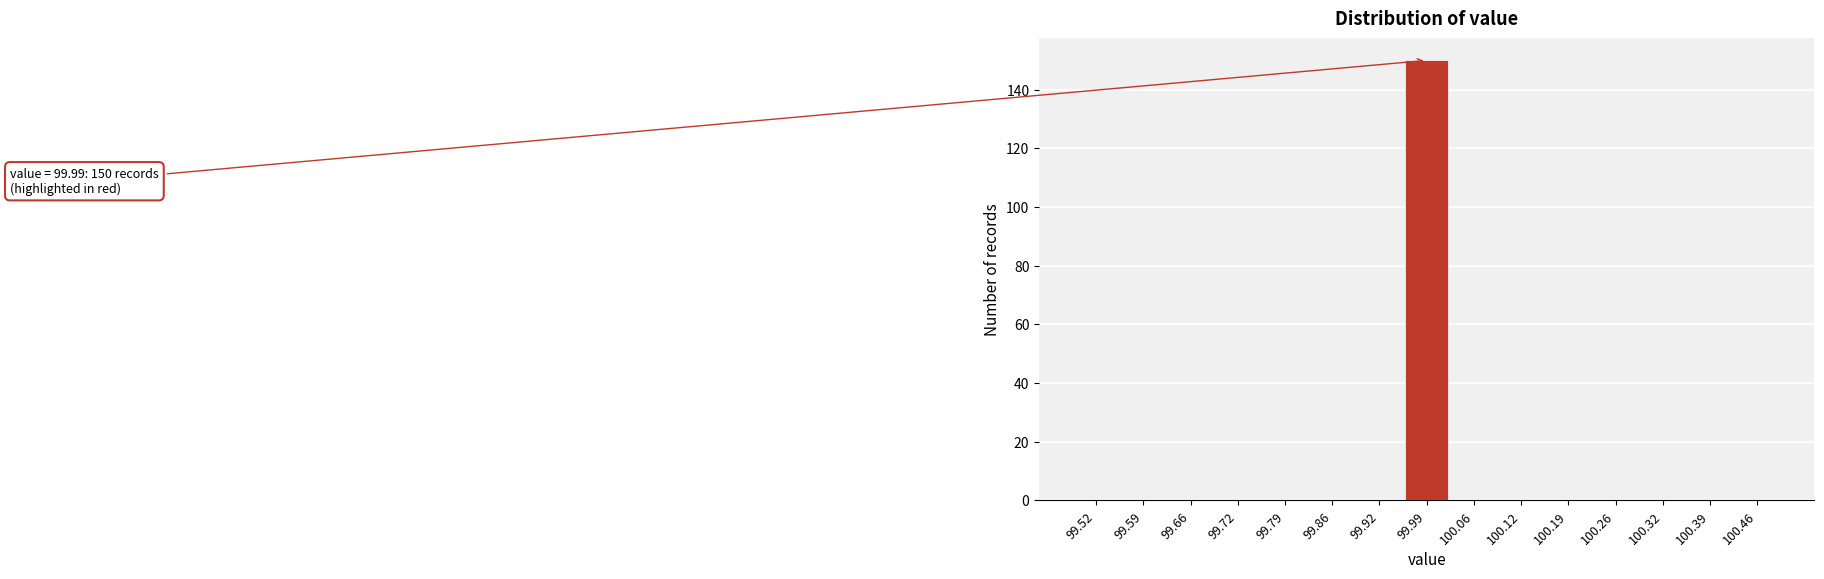

Which range on the x-axis has the tallest bar?

99.96 to 100.02